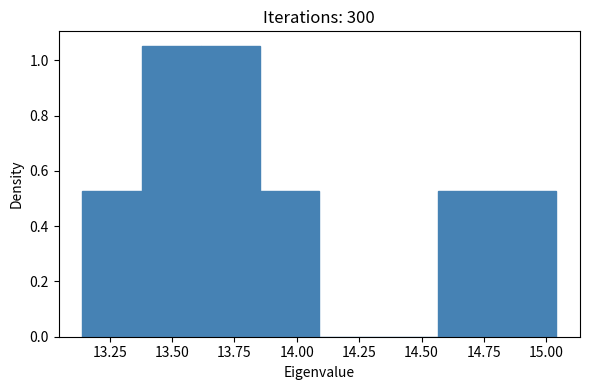

How tall is the bar that spans 13.85 to 14.10 on the x-axis? Neither the bar edges nor the heights are printed on the chart, so give them approximately, as read against the axes.

0.52